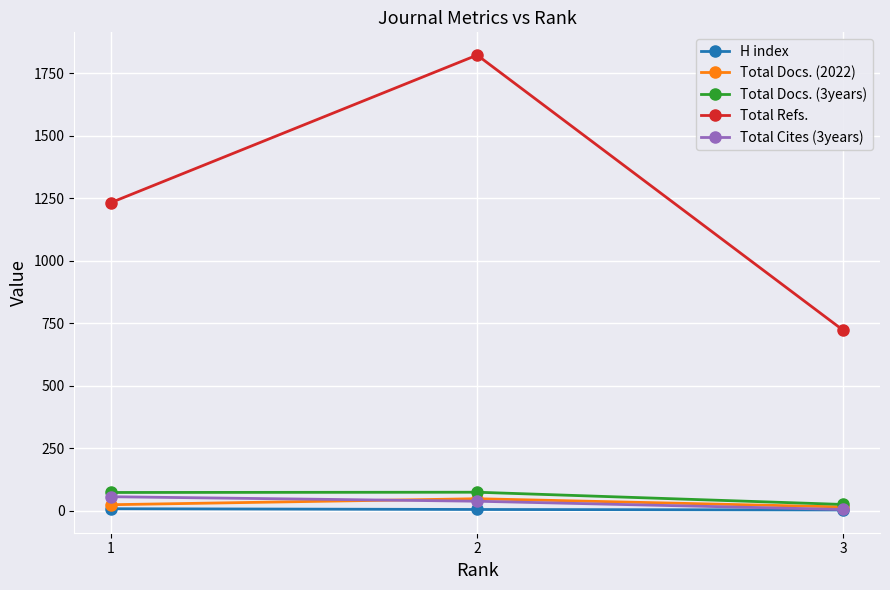

Count the Total Cites (3years) values in the range 5 to 56.

3